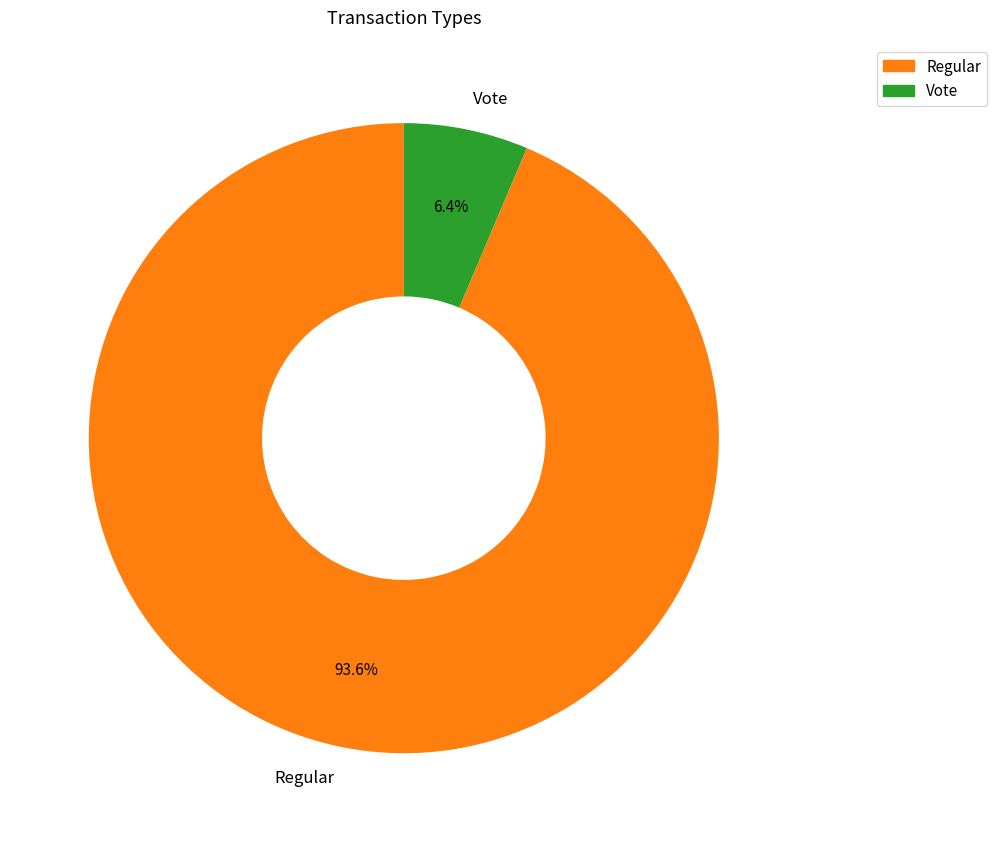

To the nearest percent, what is the difference between the Vote and Regular slice percentages?

87%